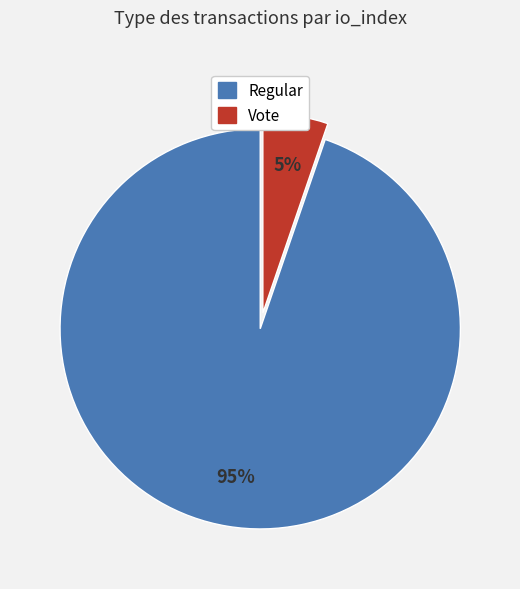

Count the number of slices in the pie.

2